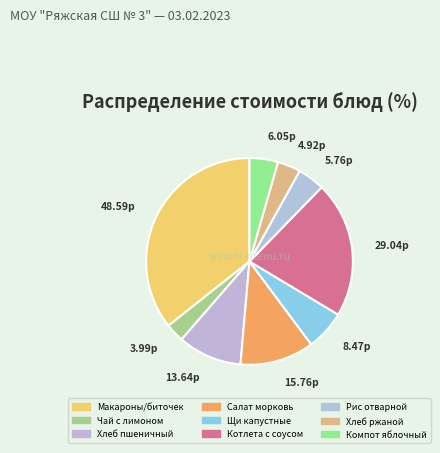

Is there any slice that represents more than half of the pie?

No